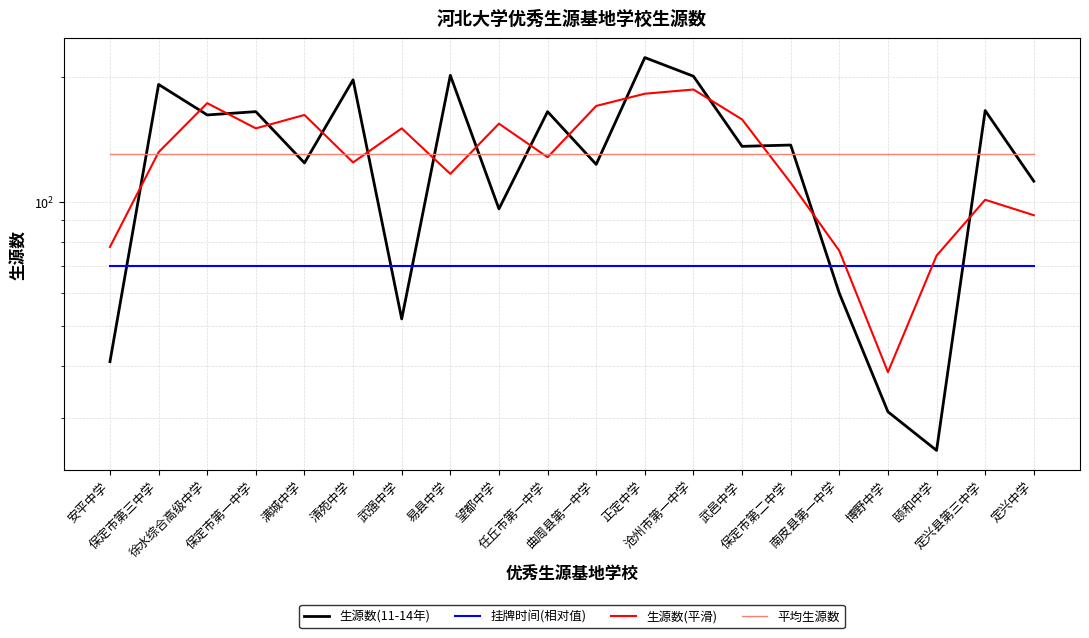

List the labels in order of 生源数(平滑) value, smallest first.

博野中学, 颐和中学, 南皮县第一中学, 安平中学, 定兴中学, 定兴县第三中学, 保定市第二中学, 易县中学, 清苑中学, 任丘市第一中学, 保定市第三中学, 保定市第一中学, 武强中学, 望都中学, 武邑中学, 满城中学, 曲周县第一中学, 徐水综合高级中学, 正定中学, 沧州市第一中学